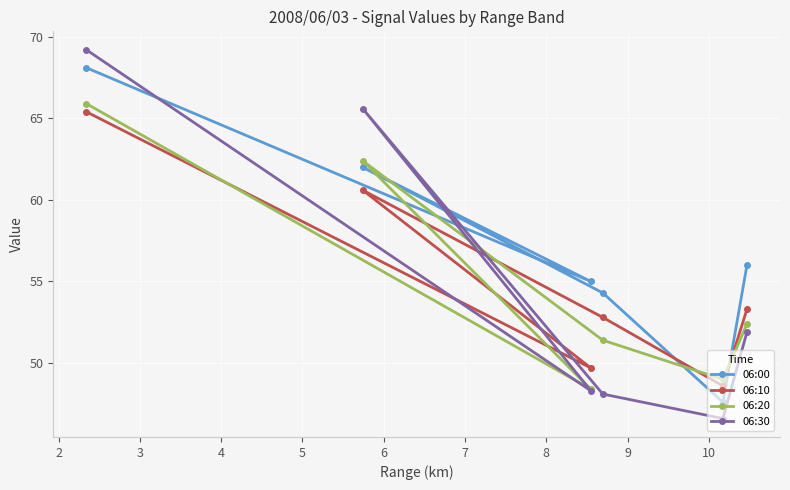

How many series are shown in this chart?

4